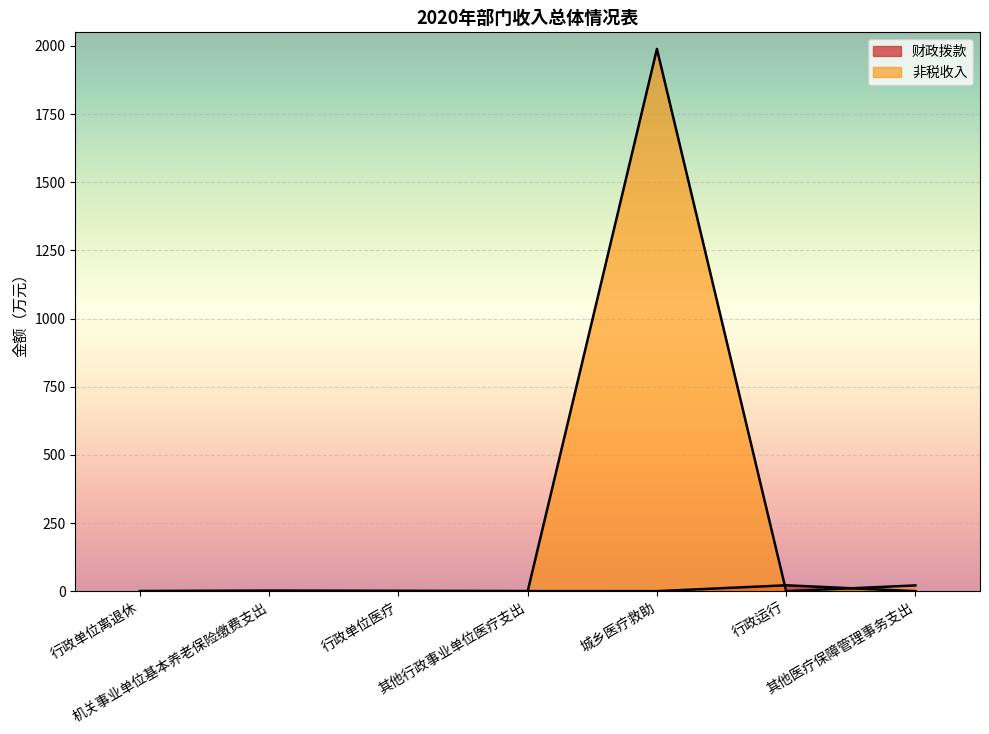

Reading left to right, transcribe all the data shown in this chart.

科目名称: 0.0	0.0	0.0	0.0	1989.0	0.0	21.0
财政拨款: 0.3	2.0	1.1	0.2	0.0	21.5	0.0